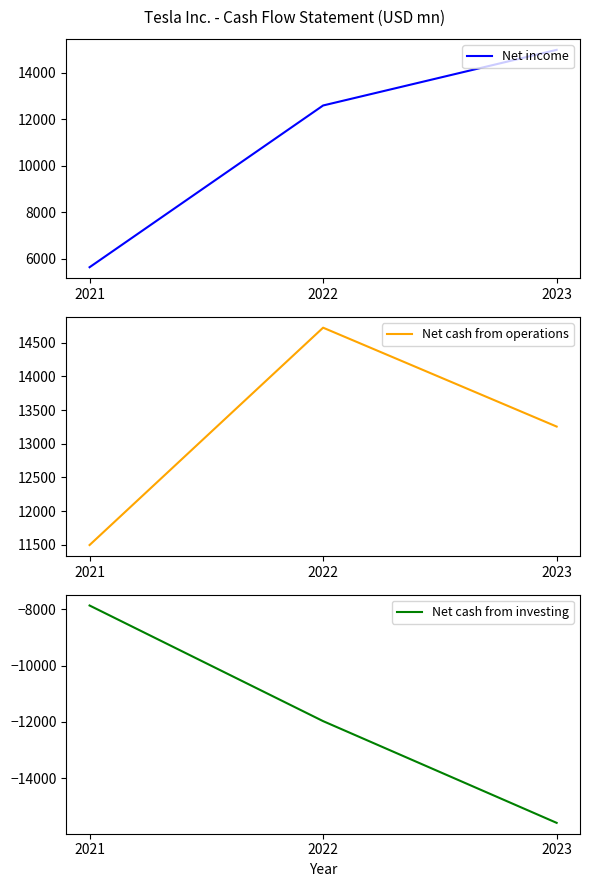

Between 2021 and 2022, which series saw the biggest shift?

Net income